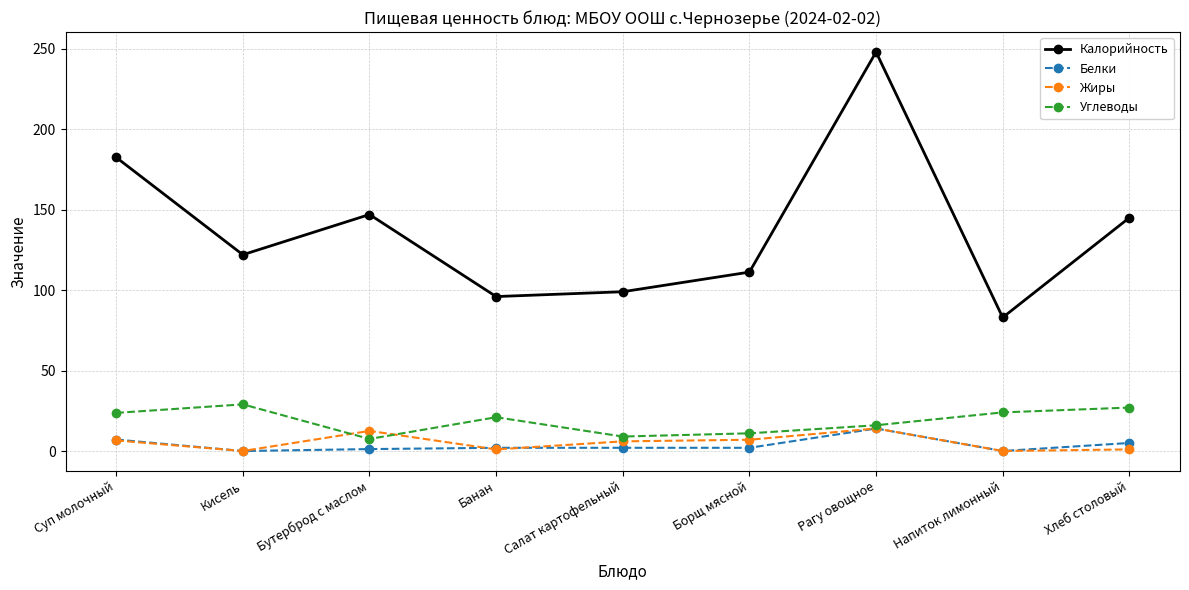

How many series are shown in this chart?

4